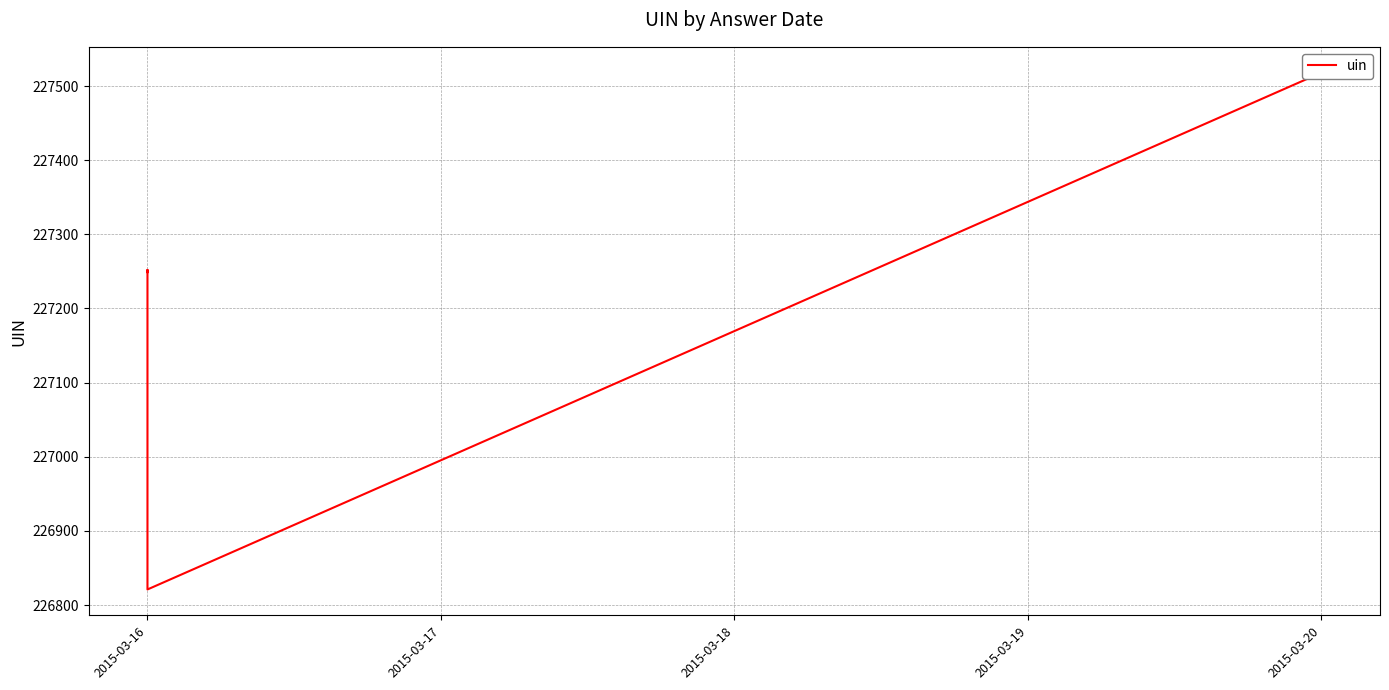

At which label does the data first exceed 227252?

2015-03-20